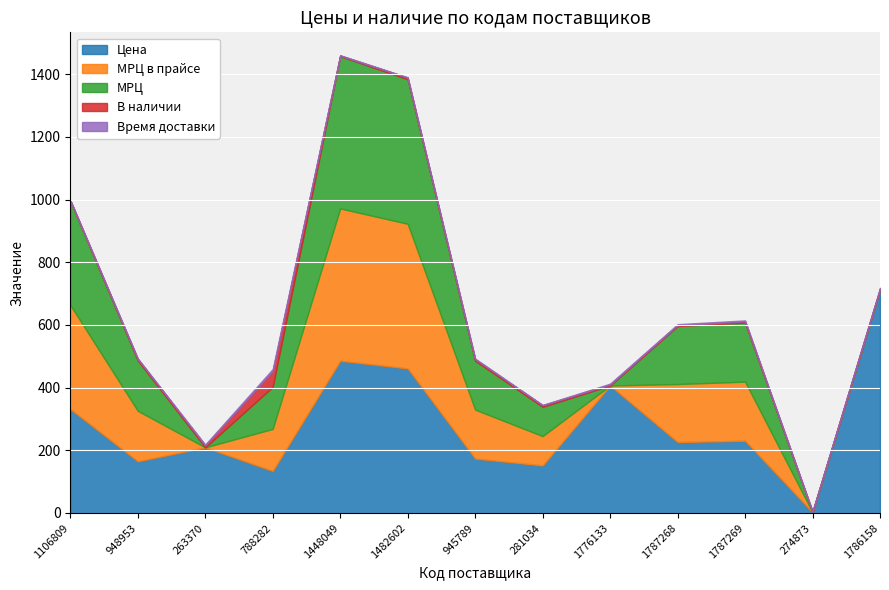

True or false: В наличии has more than 0 points higher than both neighbors.

True